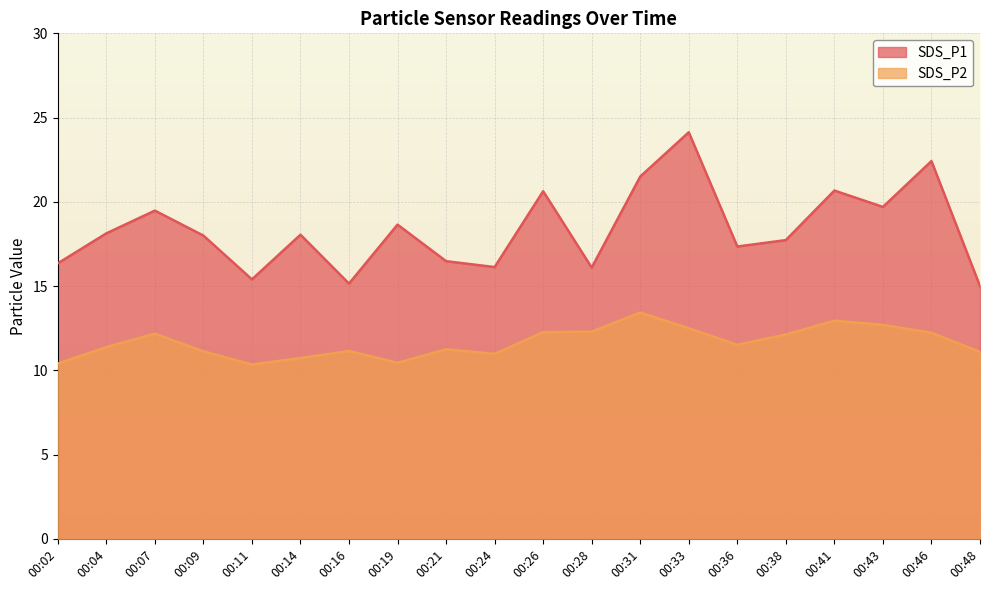

True or false: SDS_P1 has more than 2 points higher than both neighbors.

True